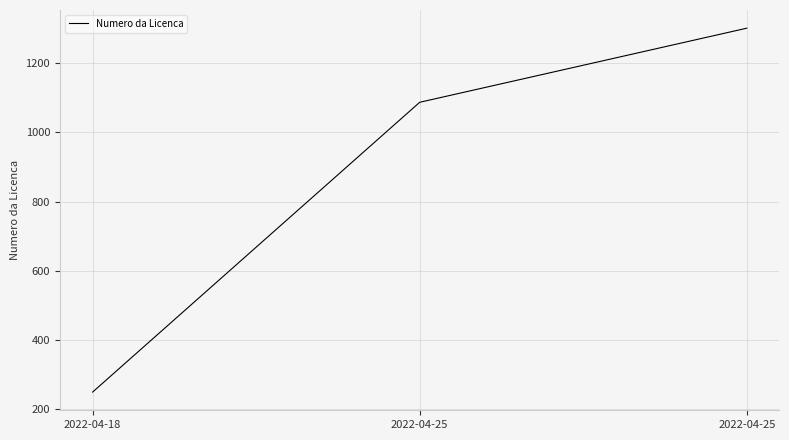

What is the maximum value shown in the chart?

1301